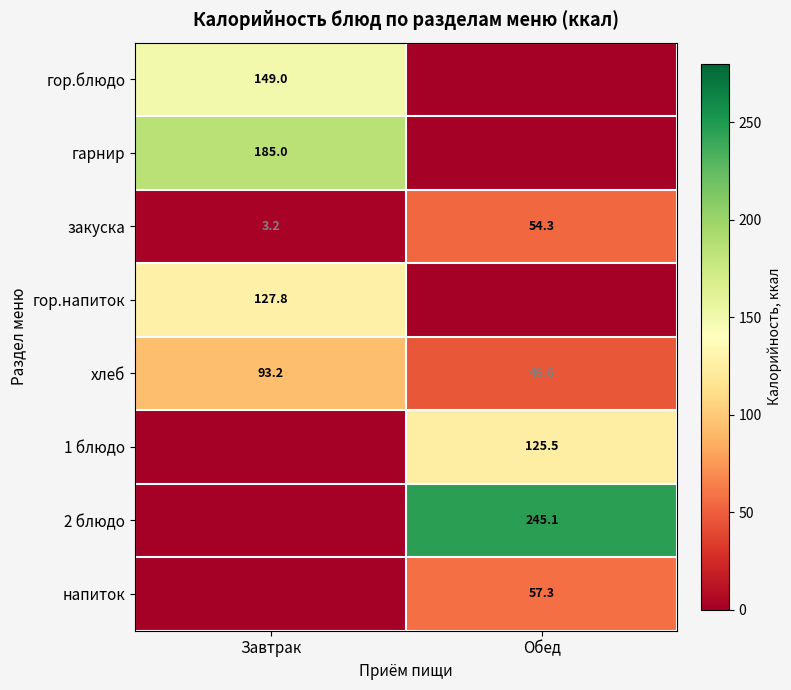

The напиток series shows 95.7 at Обед. True or false?

False